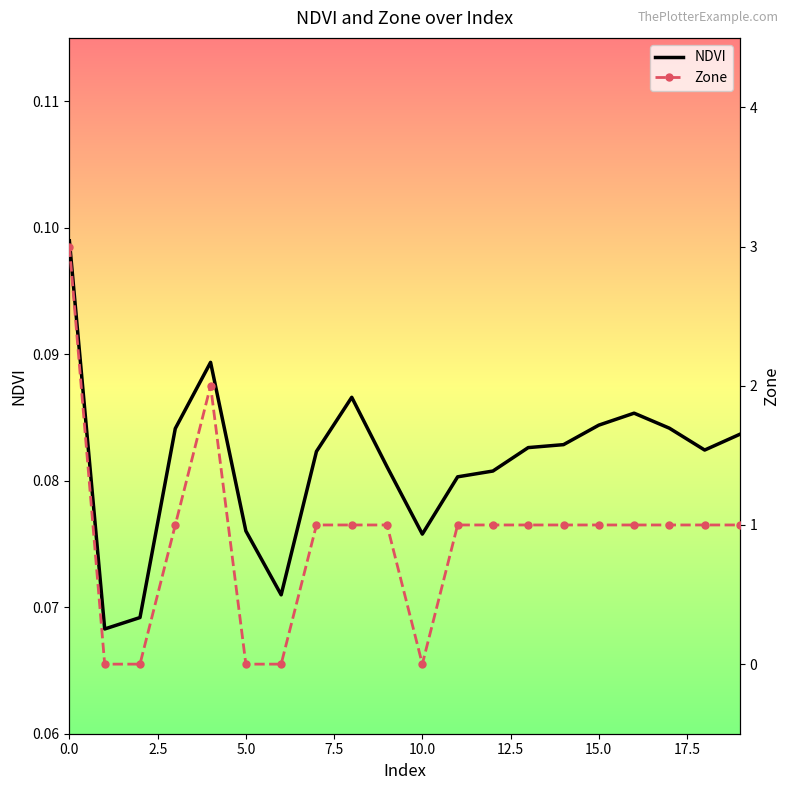

Reading left to right, transcribe all the data shown in this chart.

NDVI: 0.1	0.1	0.1	0.1	0.1	0.1	0.1	0.1	0.1	0.1	0.1	0.1	0.1	0.1	0.1	0.1	0.1	0.1	0.1	0.1
Zone: 3.0	0.0	0.0	1.0	2.0	0.0	0.0	1.0	1.0	1.0	0.0	1.0	1.0	1.0	1.0	1.0	1.0	1.0	1.0	1.0